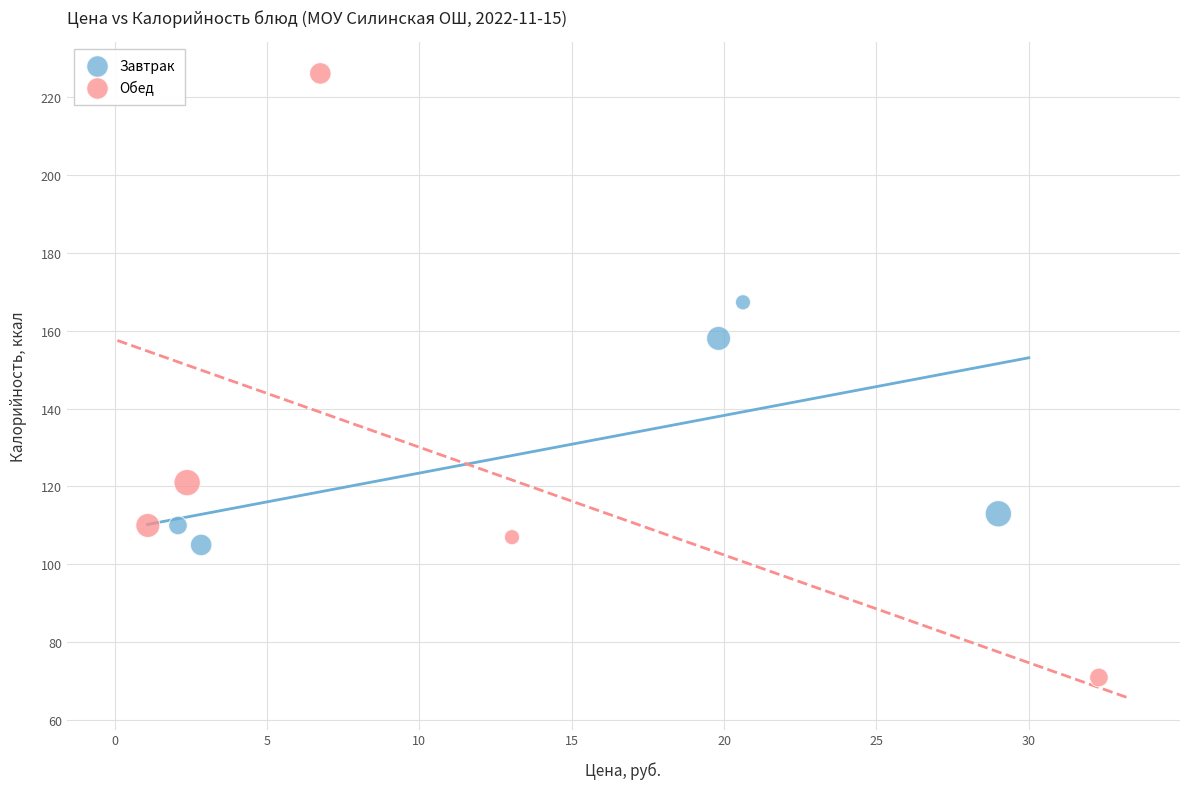

Which series contains the lowest Y value?

Обед